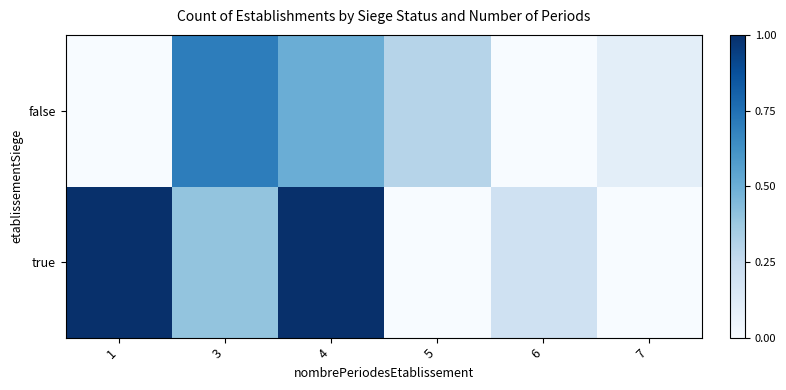

Count the number of data series in this chart.

2